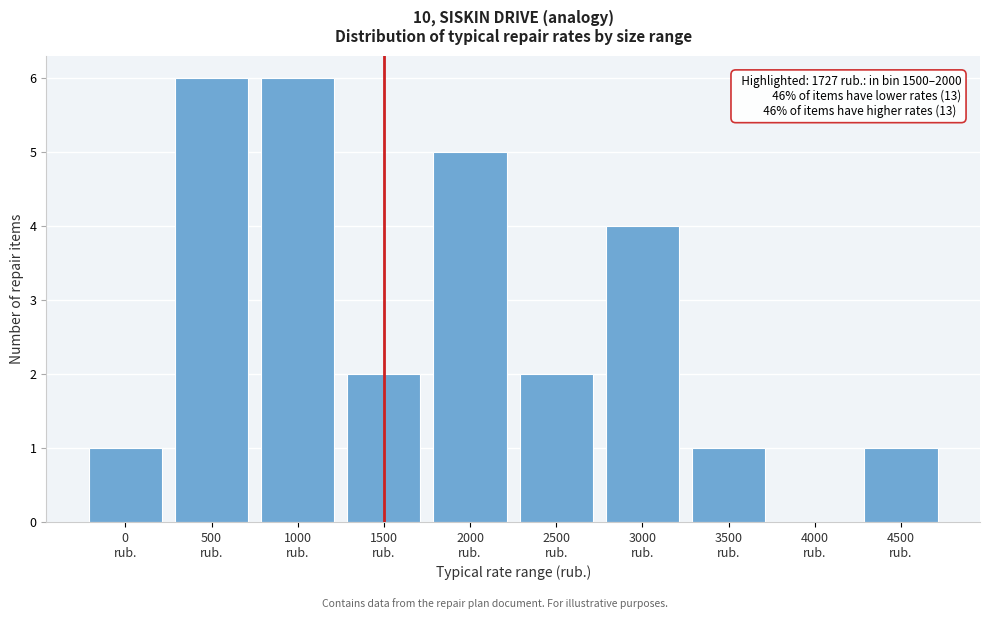

What is the sum of all values?

28